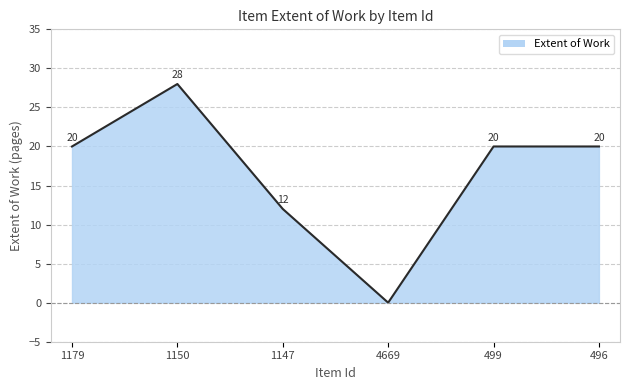

What position from the right is 1150?

5